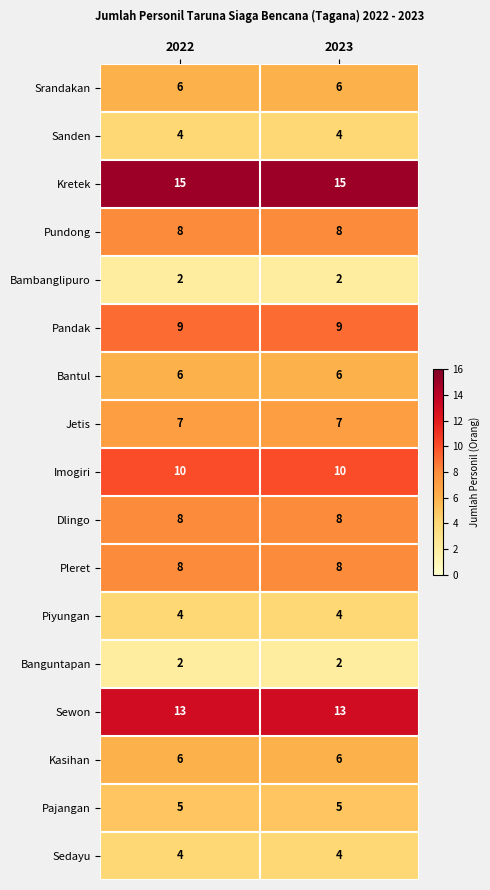

Is it true that Jetis equals 3 at 2023?

False